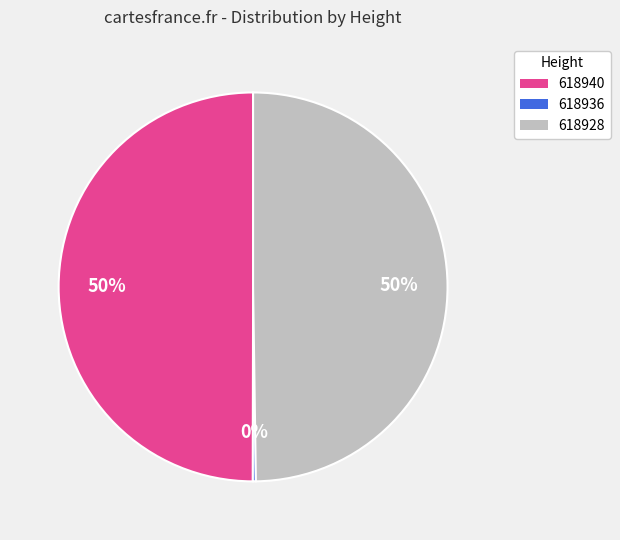

To the nearest percent, what percentage of the pie is 618928?

50%